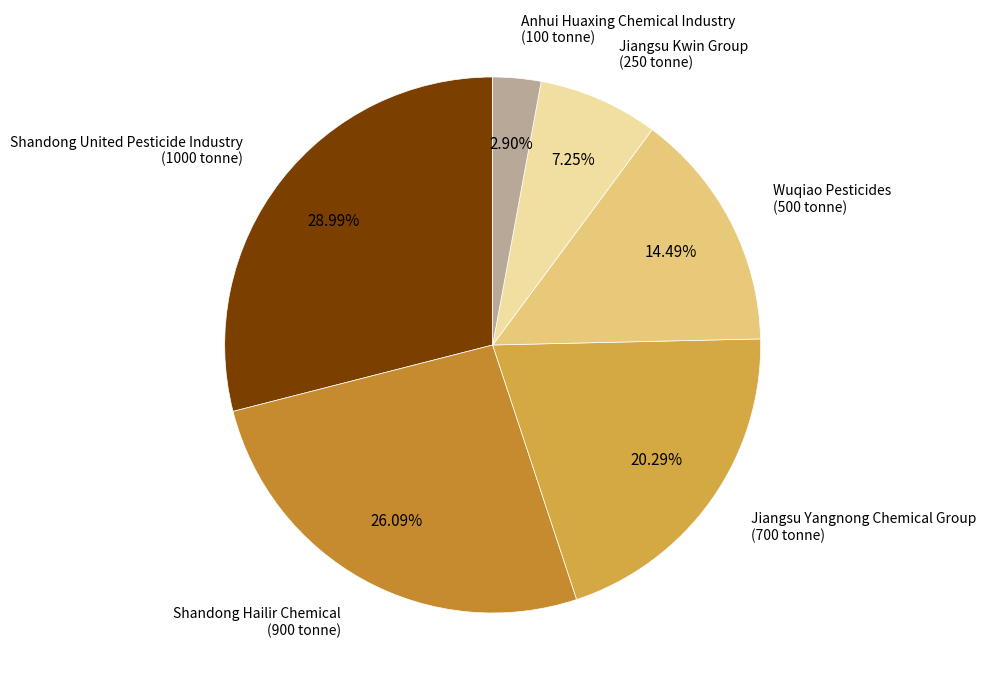

Which slice is the smallest?

Anhui Huaxing Chemical Industry